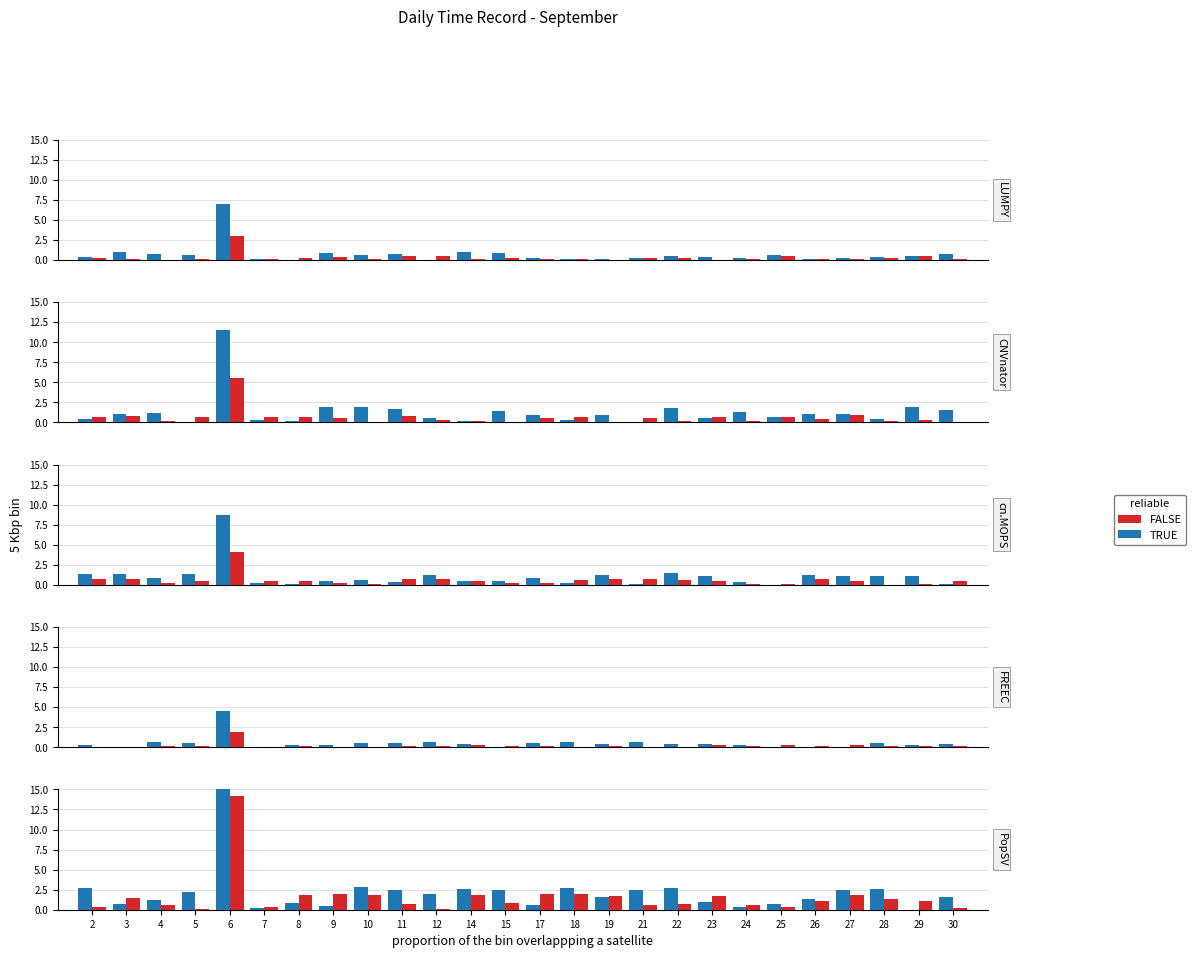

True or false: TRUE has a value of 1.5 at 30.

True